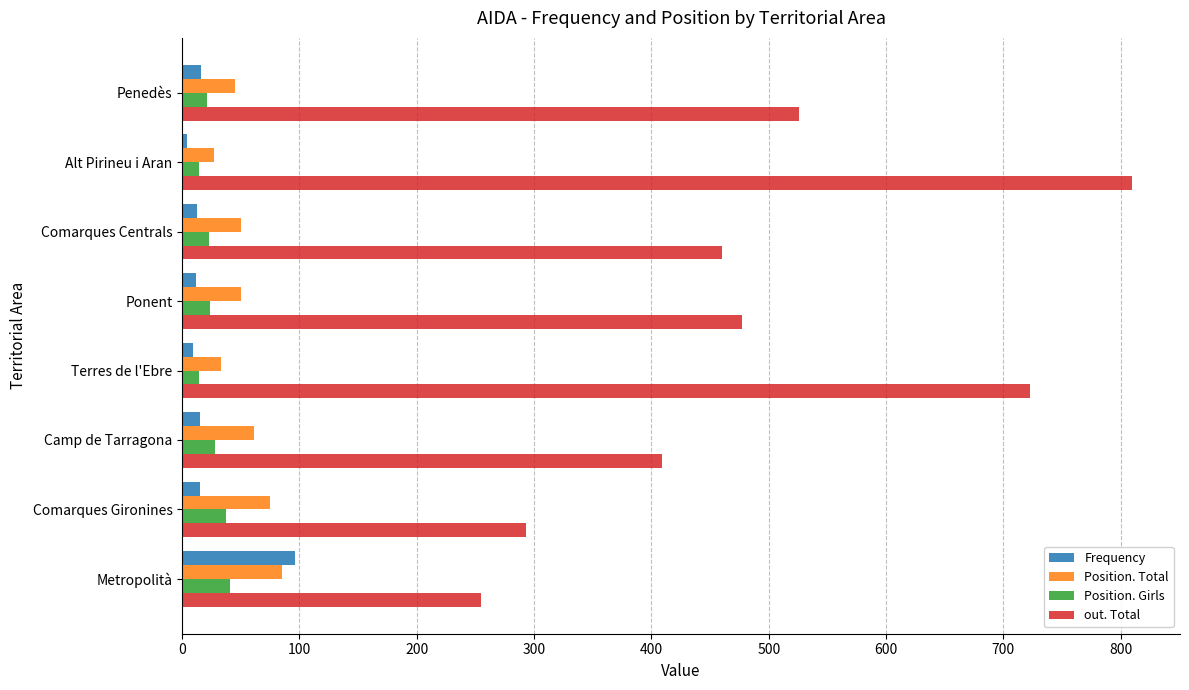

Which series has the largest total across all categories?

out. Total